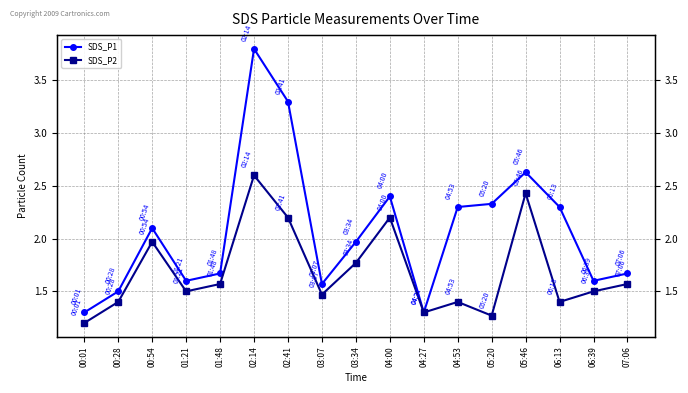

What is the value of the SDS_P2 point at the 3rd from the left?

2.0